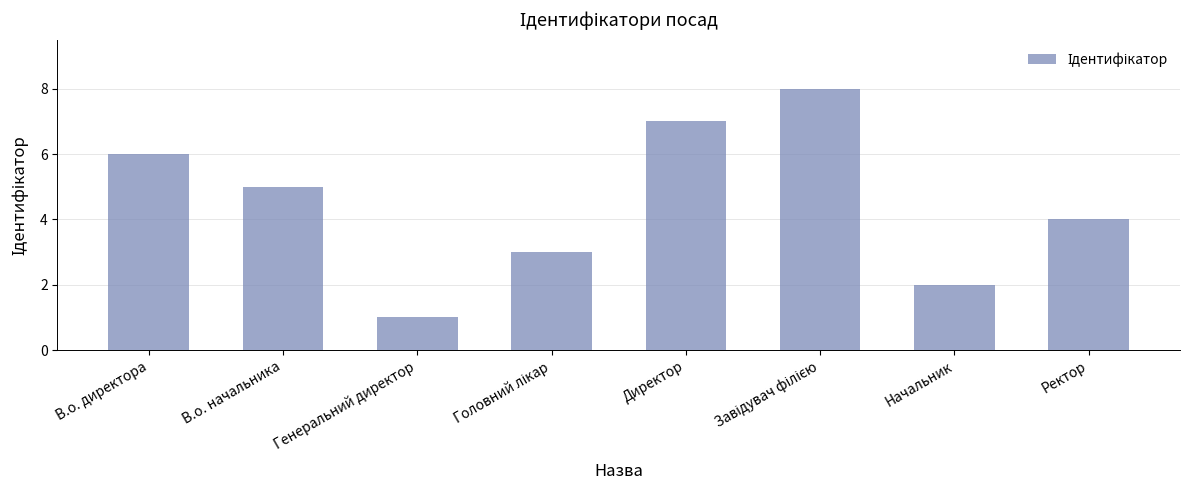

What is the label of the 3rd bar from the left?

Генеральний директор